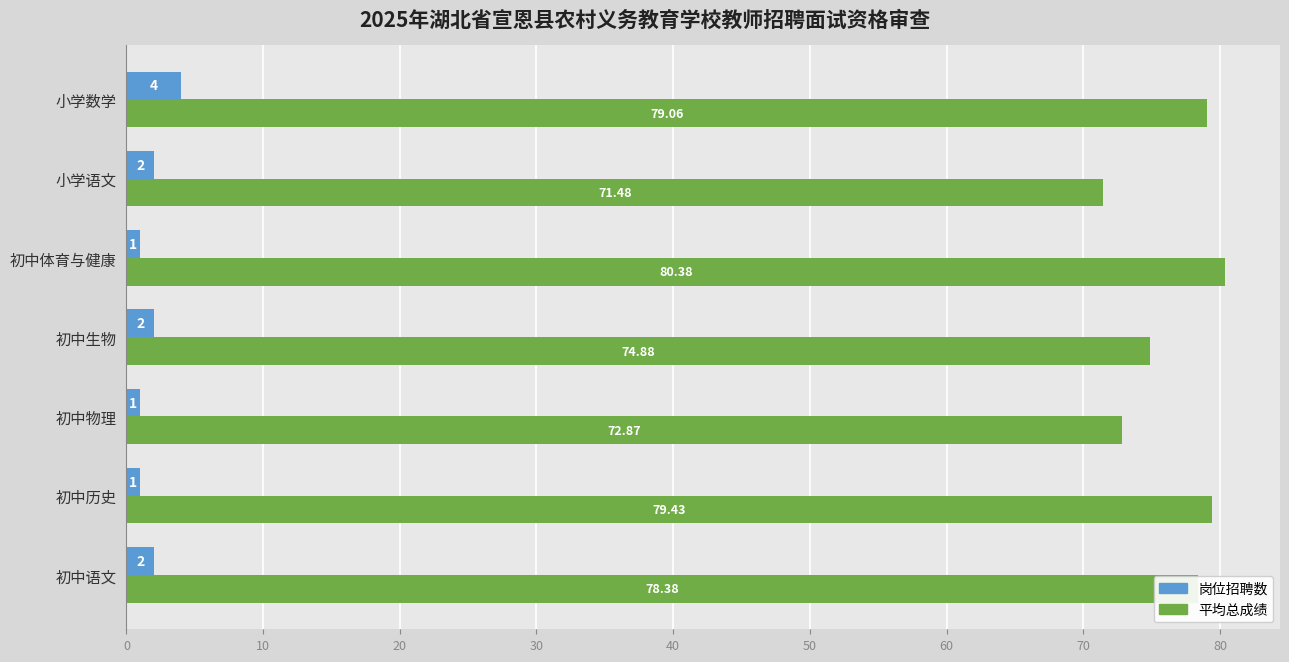

How many data points in 平均总成绩 are less than 78?

3